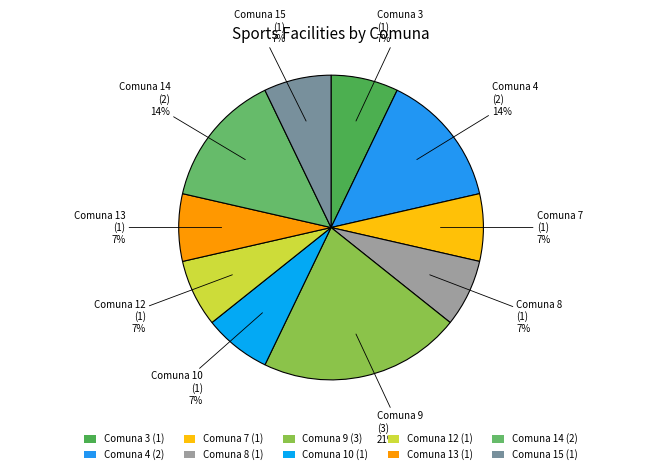

To the nearest percent, what percentage of the pie is Comuna 15 (1)?

7%